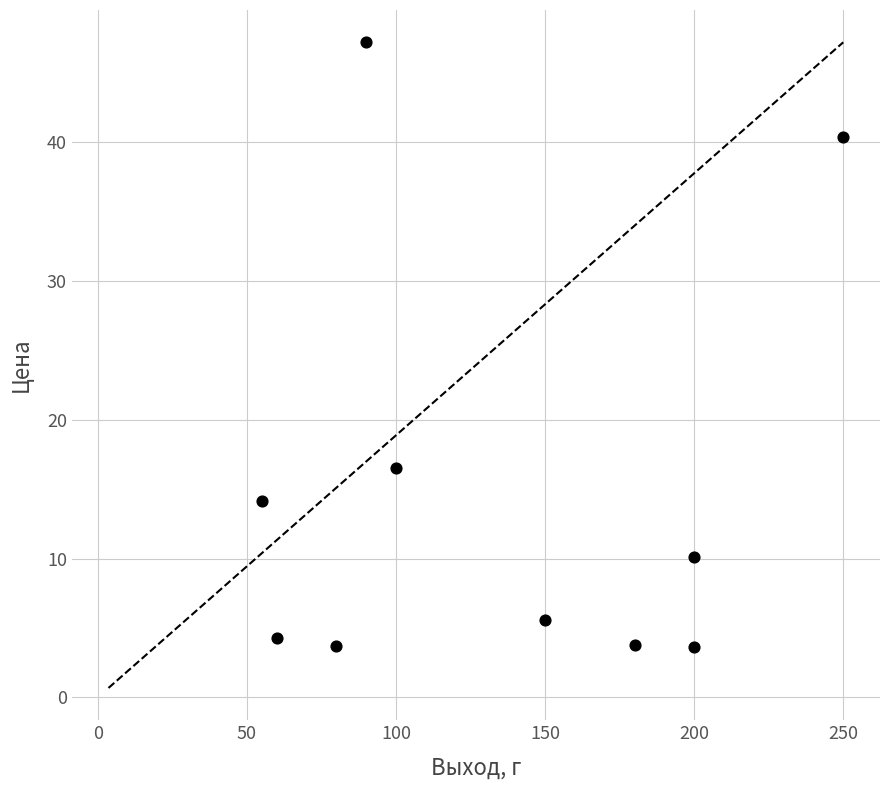

What is the range of Y values (max minus min)?

43.6